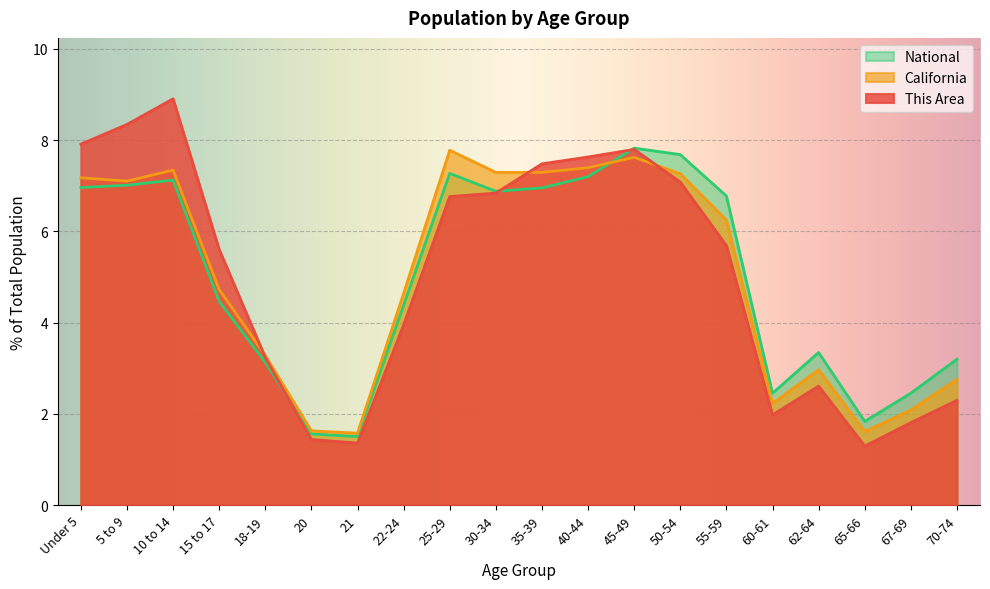

What is the difference between the highest and lowest values at 70-74?

0.9